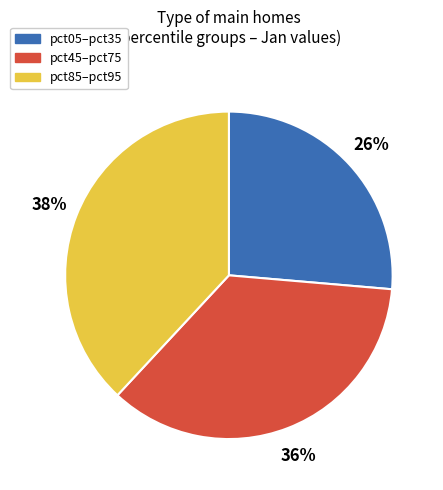

Does any single category account for the majority?

No